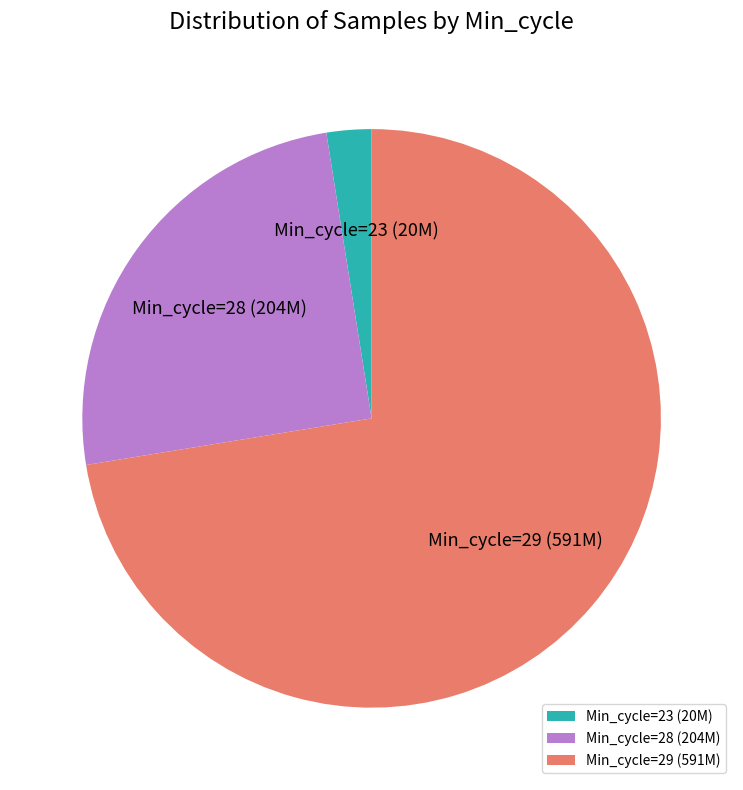

Between Min_cycle=29 (591M) and Min_cycle=28 (204M), which is larger?

Min_cycle=29 (591M)